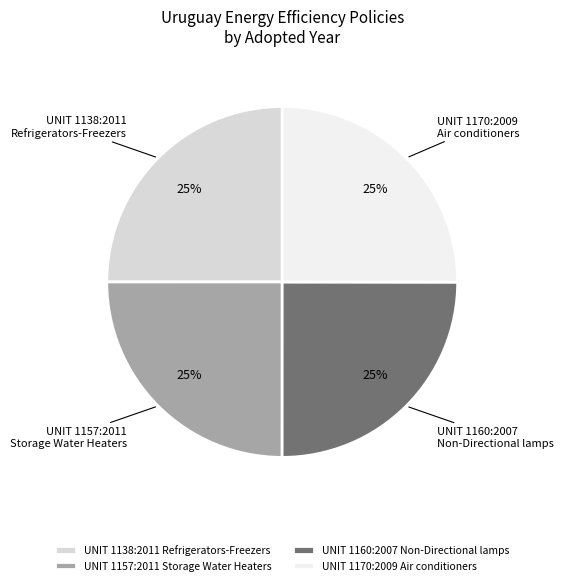

Approximately how many times larger is the value at UNIT 1160:2007 Non-Directional lamps compared to UNIT 1157:2011 Storage Water Heaters?

1.0